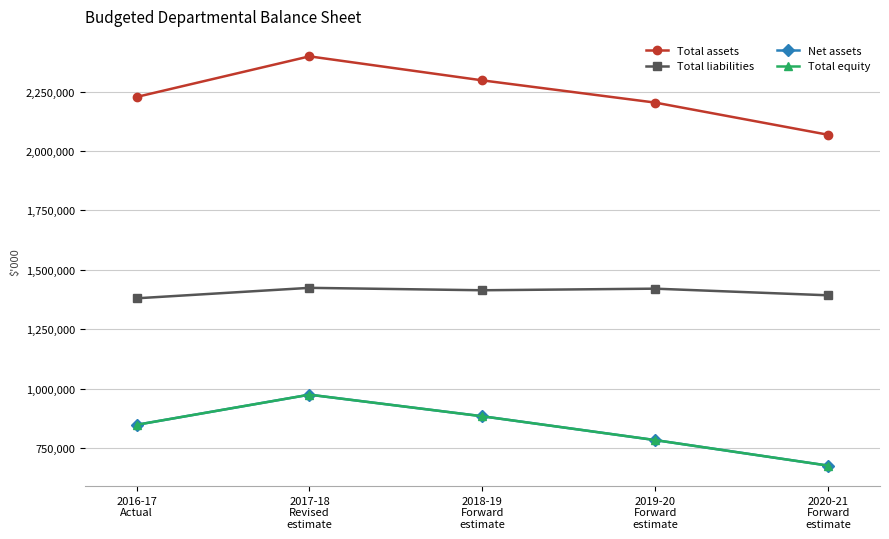

Which has a higher value, 2020-21
Forward
estimate or 2019-20
Forward
estimate?

2019-20
Forward
estimate